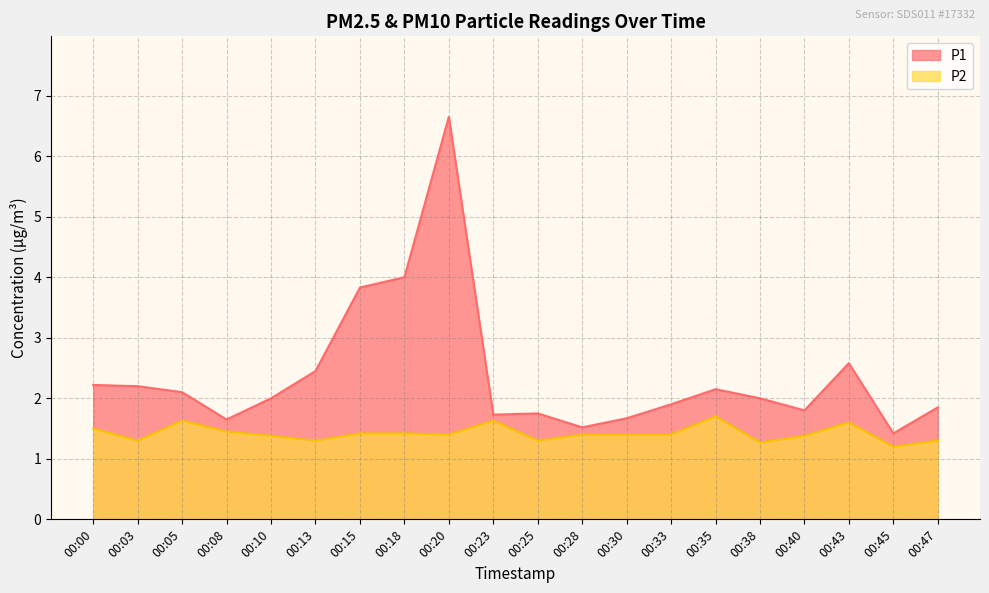

Is it true that P2 equals 0.5 at 00:25?

False